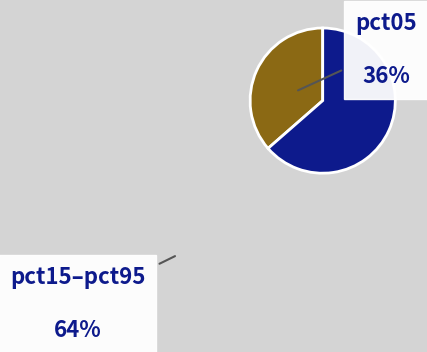

Rank the categories by value from lowest to highest.

pct05, pct15–pct95